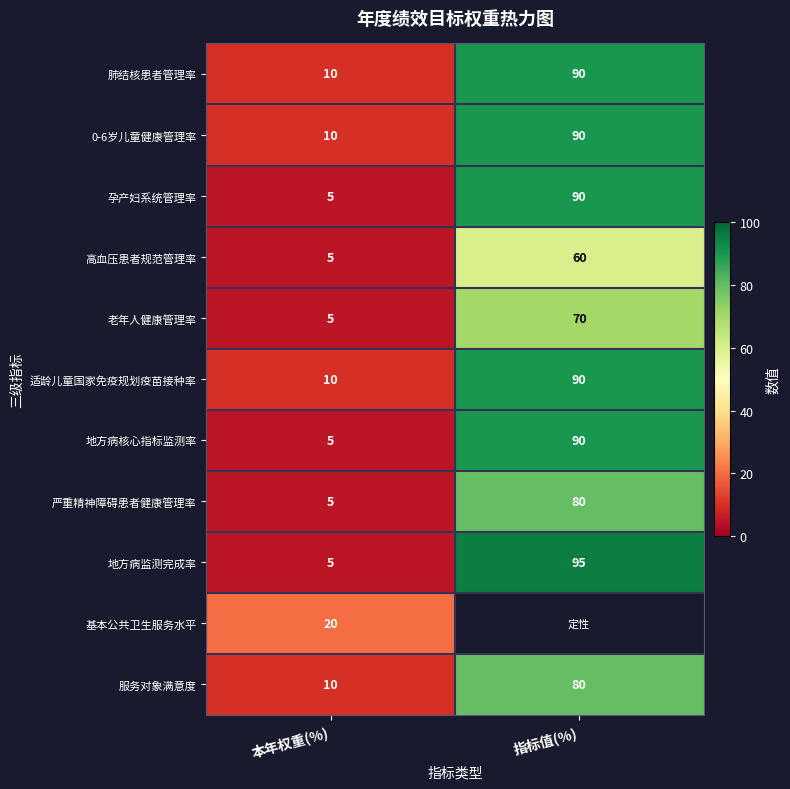

How many categories are shown in the chart?

2